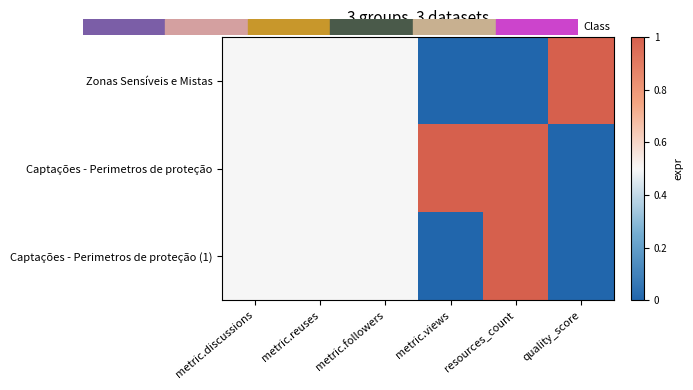

At how many categories does at least one series exceed 0?

6